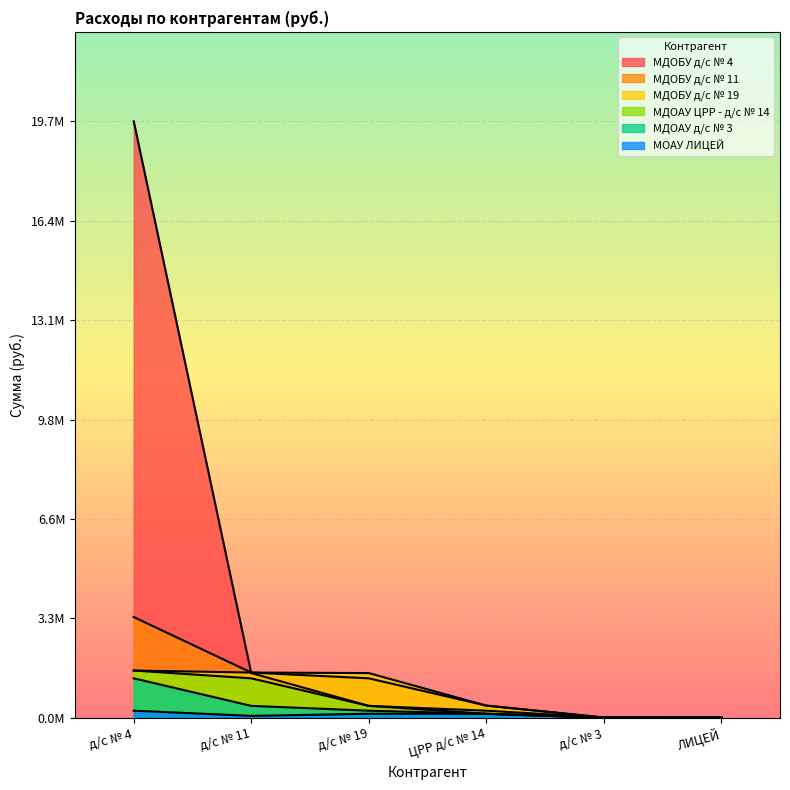

Reading right to left, transcribe all the data shown in this chart.

МДОБУ д/с № 4: 6526.9	6890.0	136133.4	396764.9	1477014.2	19651381.4
МДОБУ д/с № 11: 6890.0	13780.0	405936.6	1303660.2	1494077.0	3322688.4
МДОБУ д/с № 19: 6890.0	13780.0	405936.6	1477014.2	1494077.0	1560668.1
МДОАУ ЦРР - д/с № 14: 6890.0	13780.0	237942.2	396764.9	1303660.2	1560668.1
МДОАУ д/с № 3: 6890.0	6890.0	137308.8	237942.2	396764.9	1303660.2
МОАУ ЛИЦЕЙ: 6890.0	6890.0	133225.0	136481.0	66919.3	237942.2